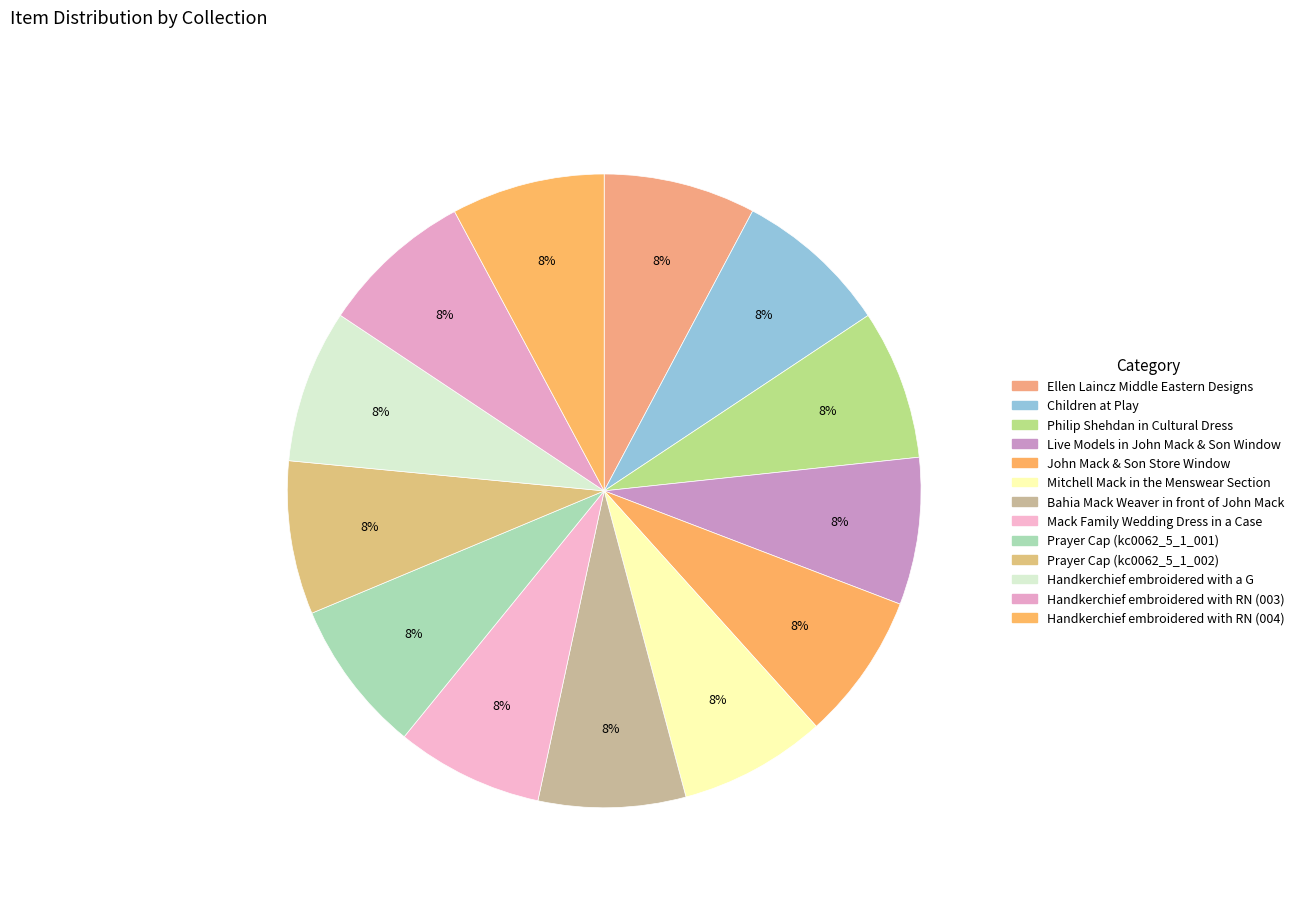

True or false: Mack Family Wedding Dress in a Case accounts for 8% of the total.

True